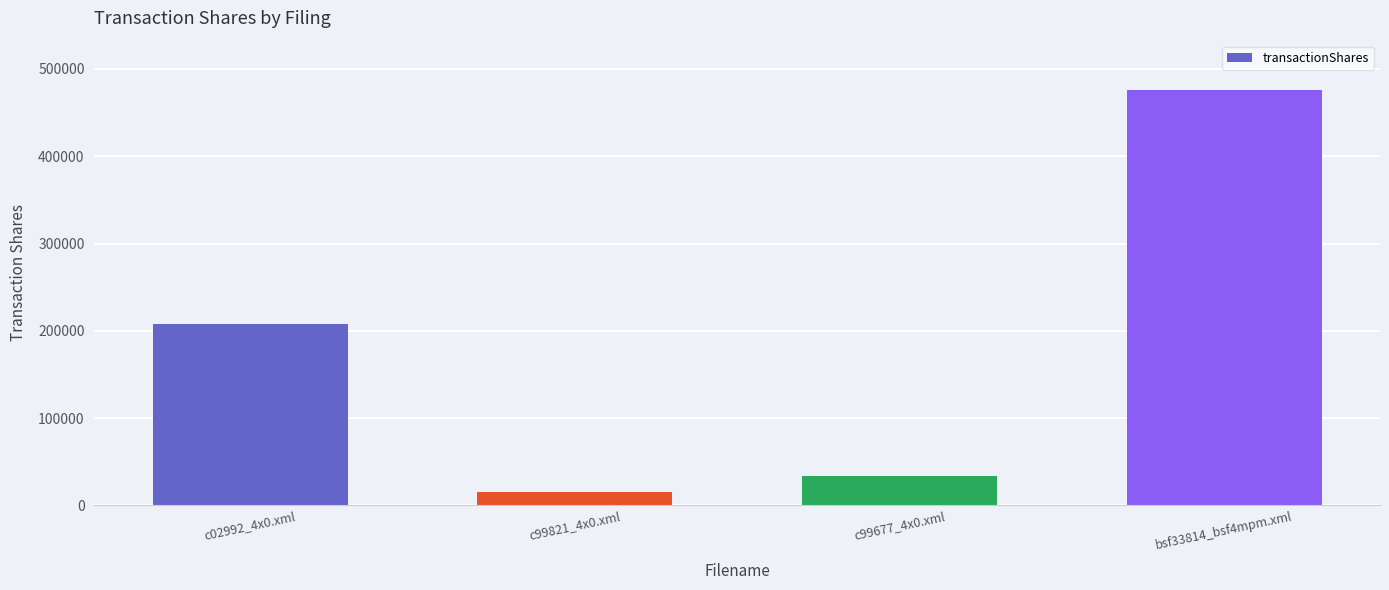

True or false: the data shows 14900 at c99821_4x0.xml.

True